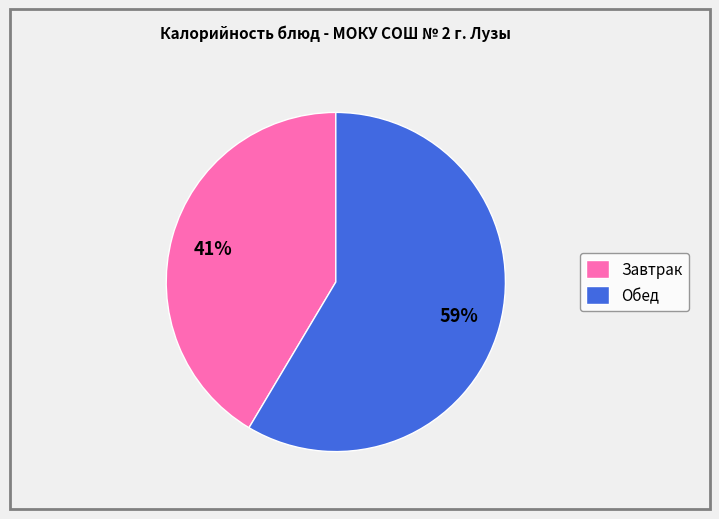

Do Завтрак and Обед together represent more than half of the pie?

Yes